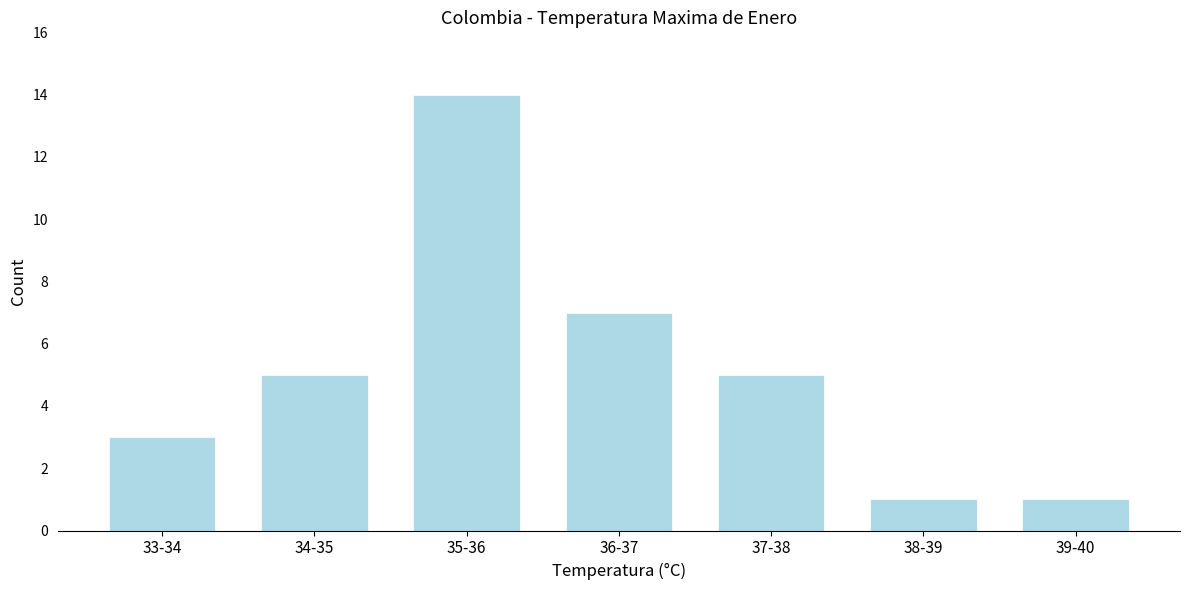

Reading left to right, list all the values displayed in this chart.

3	5	14	7	5	1	1